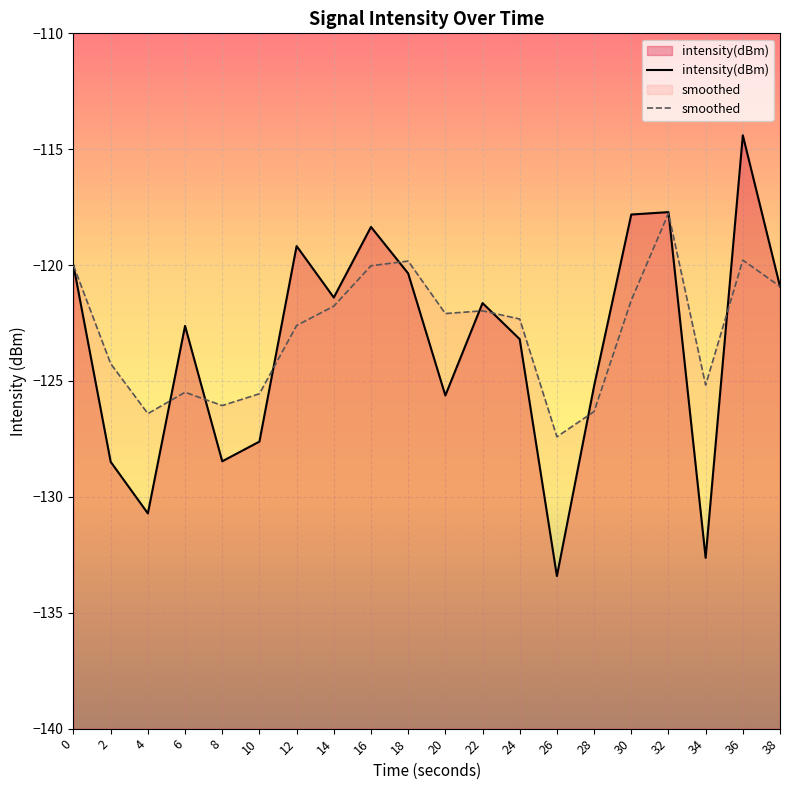

How many values in the smoothed series exceed -122?

9